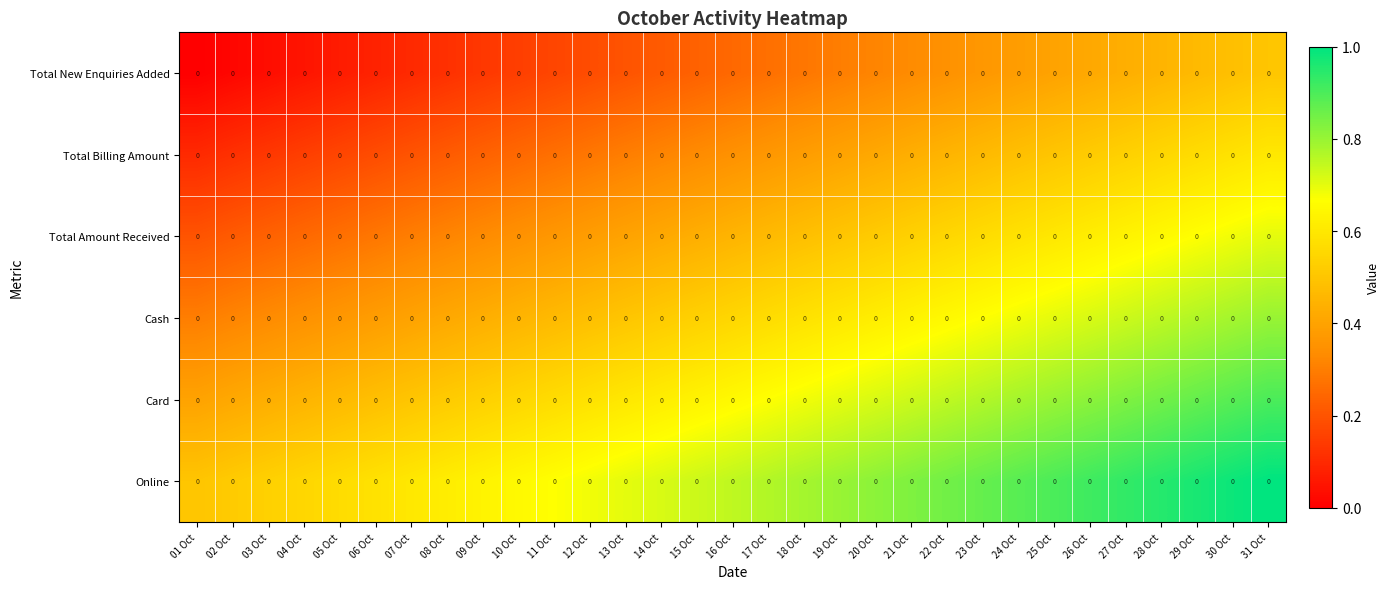

What is the difference between the second highest and second lowest values in the Total Billing Amount series?

0.5